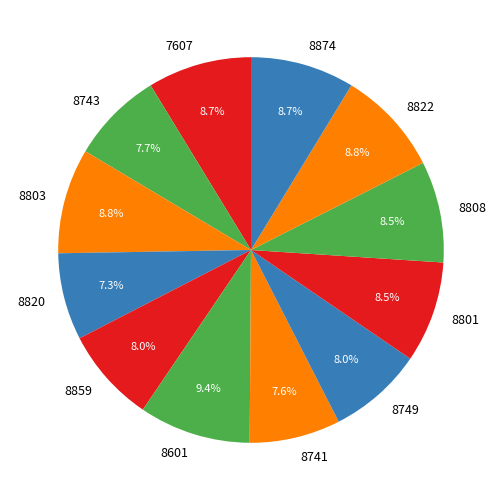

Which category has the biggest portion of the pie?

8601